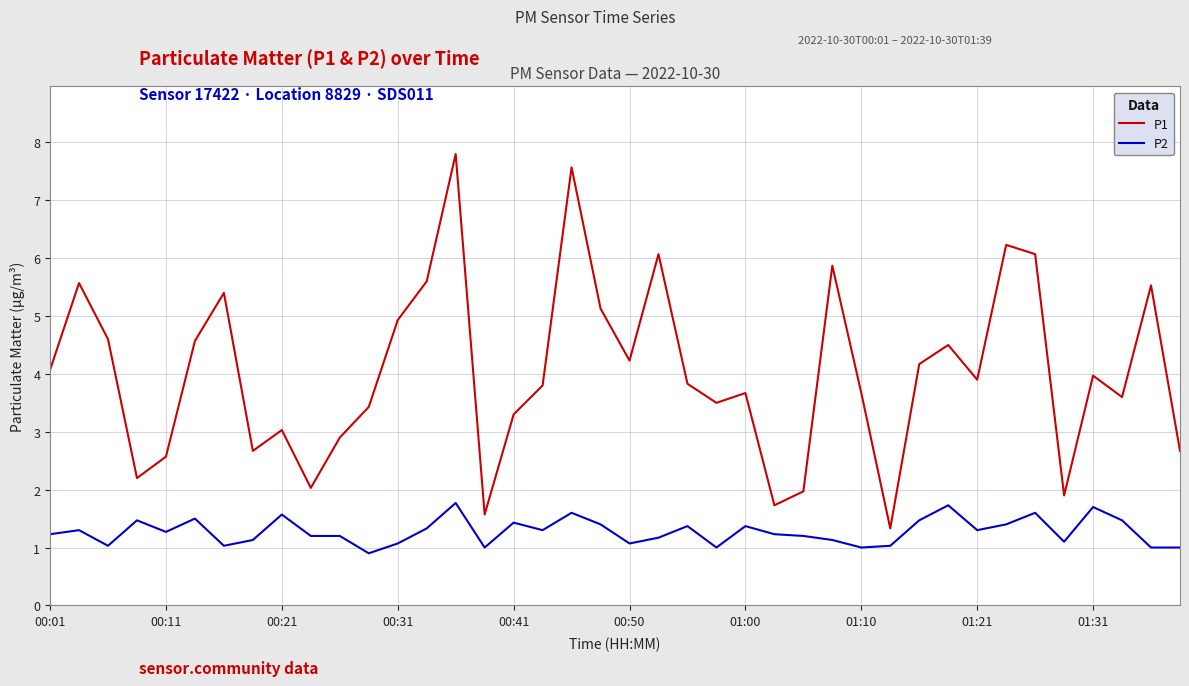

Rank the series by their average value, from highest to lowest.

P1, P2